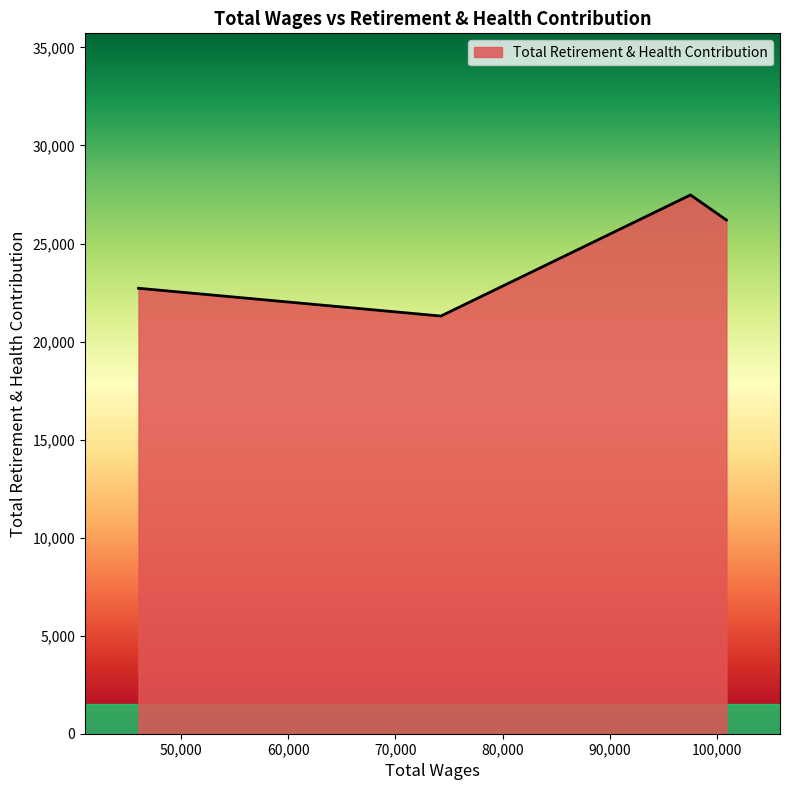

What is the maximum value shown in the chart?

27476